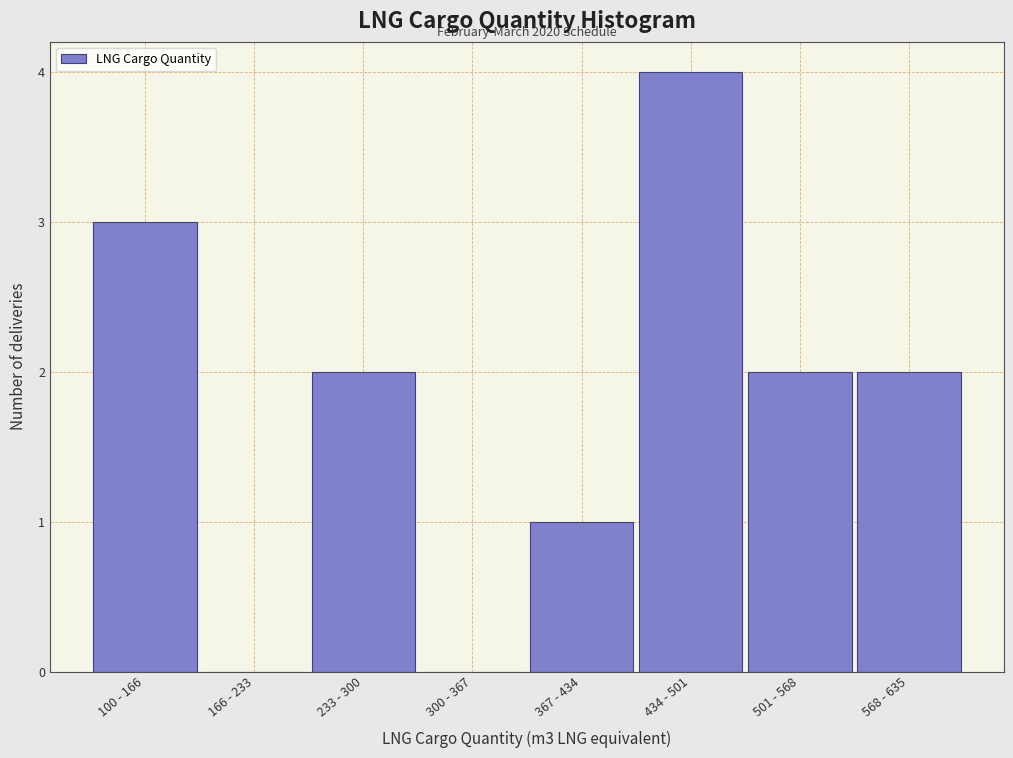

Reading right to left, what are all the values shown in this chart?

568 - 635=2	501 - 568=2	434 - 501=4	367 - 434=1	300 - 367=0	233 - 300=2	166 - 233=0	100 - 166=3